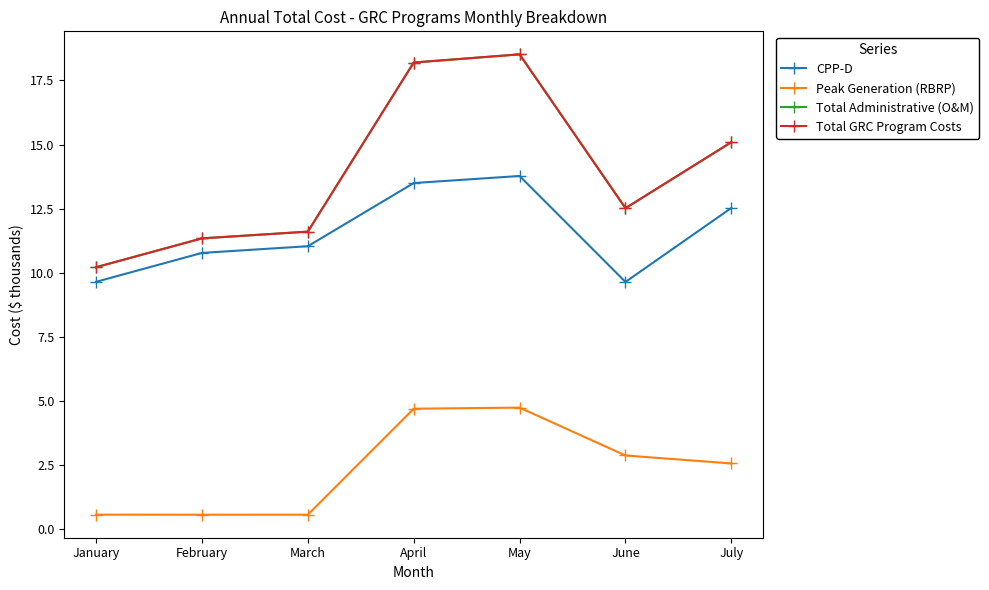

Is this an area chart (filled region under the line)?

No